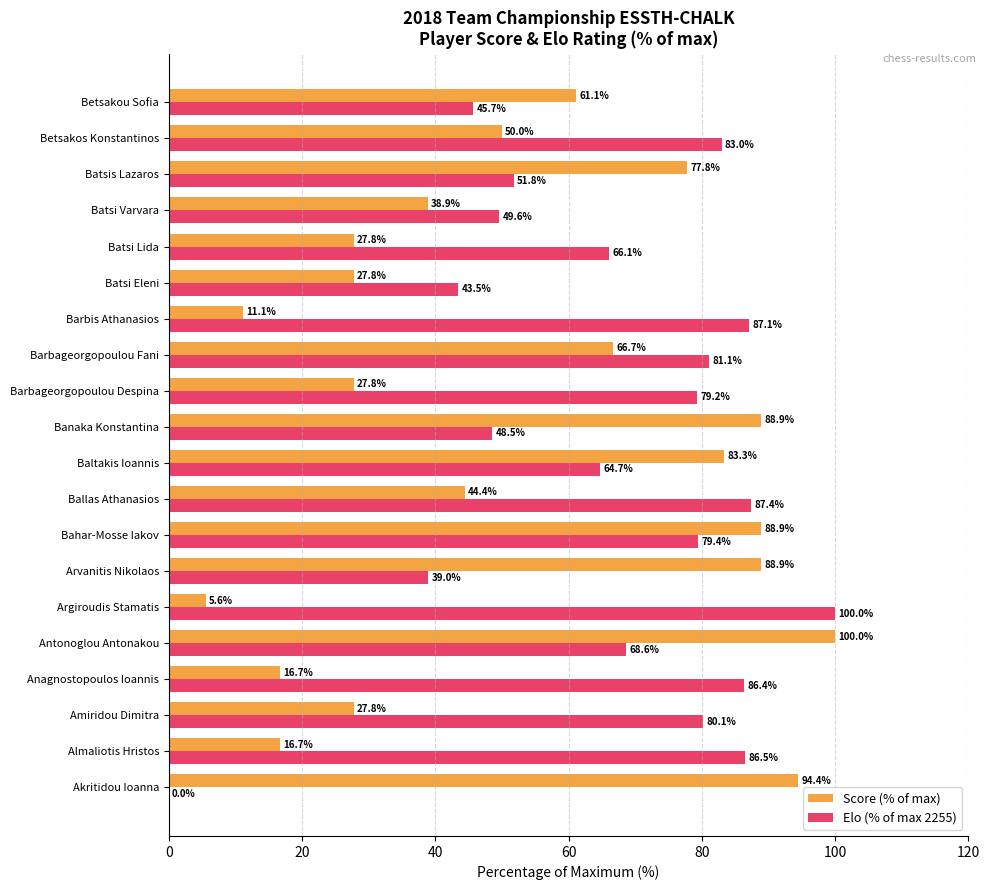

Which series has the largest total across all categories?

Elo (% of max 2255)